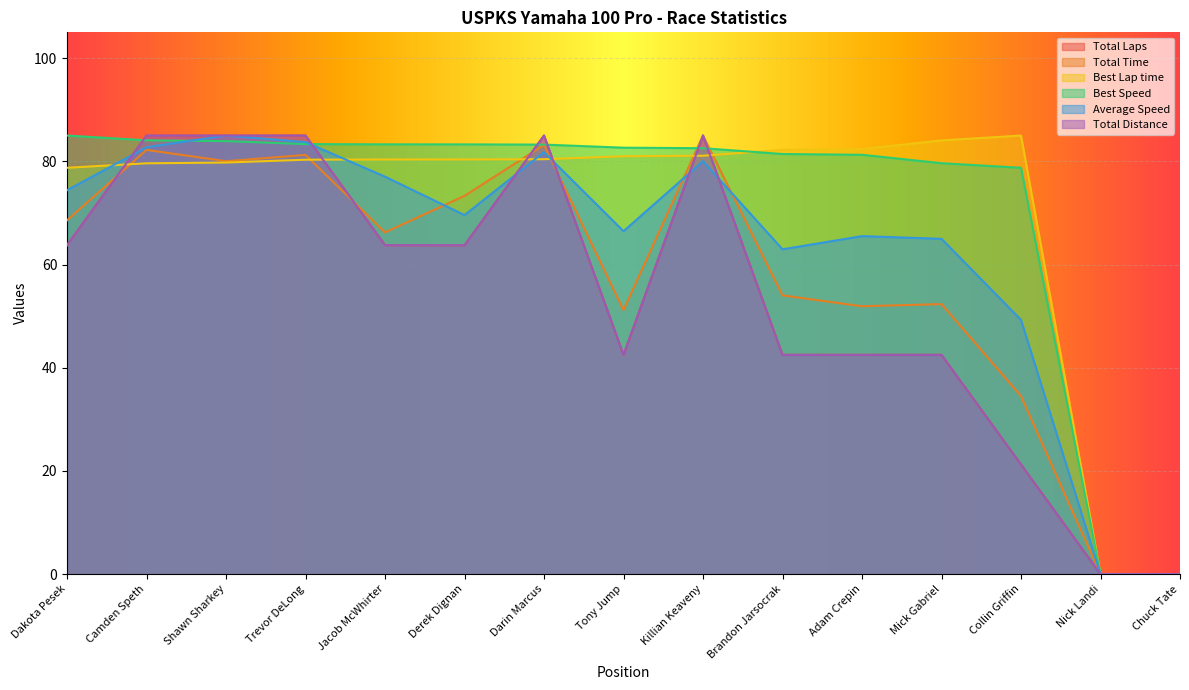

What is the value of the Best Speed point at the 6th from the left?

83.3